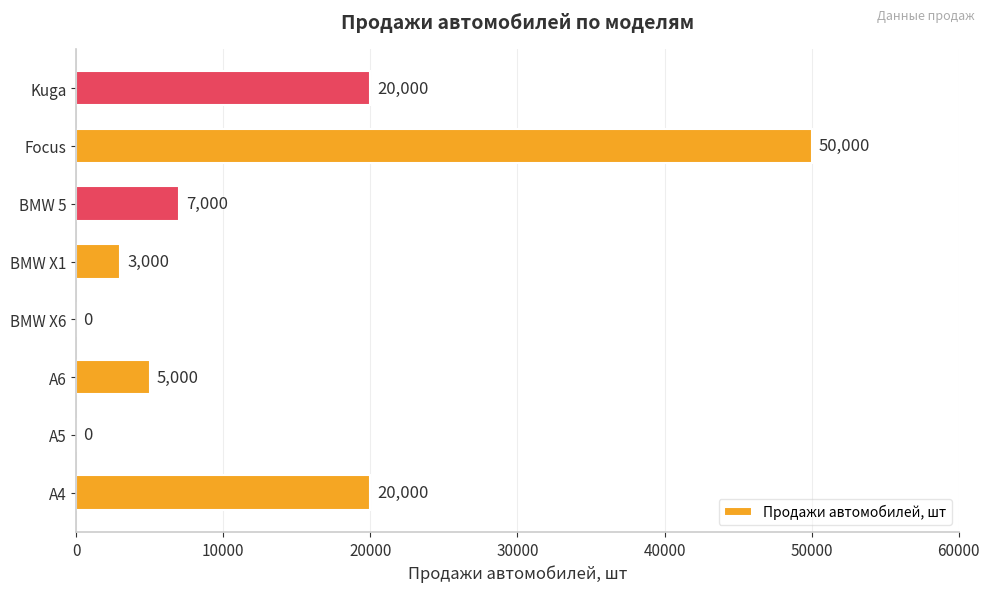

Is it true that the value at BMW X1 is 3000?

True